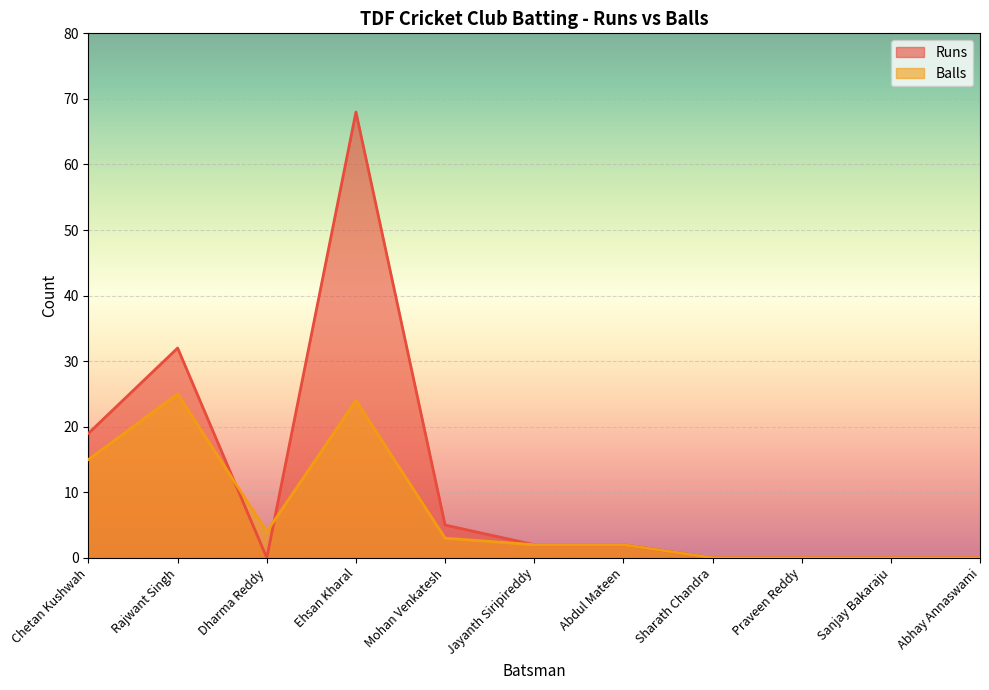

Where do Balls and Runs first cross each other?

Rajwant Singh and Dharma Reddy